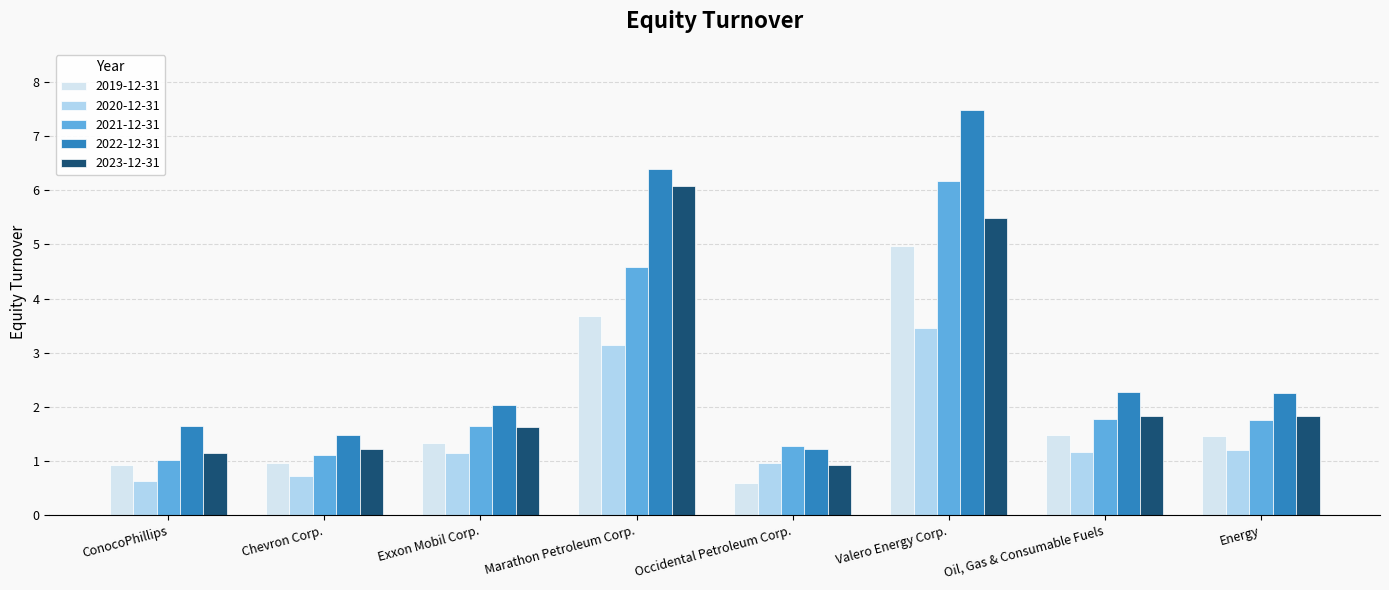

What is the difference between the highest and lowest values at Energy?

1.1